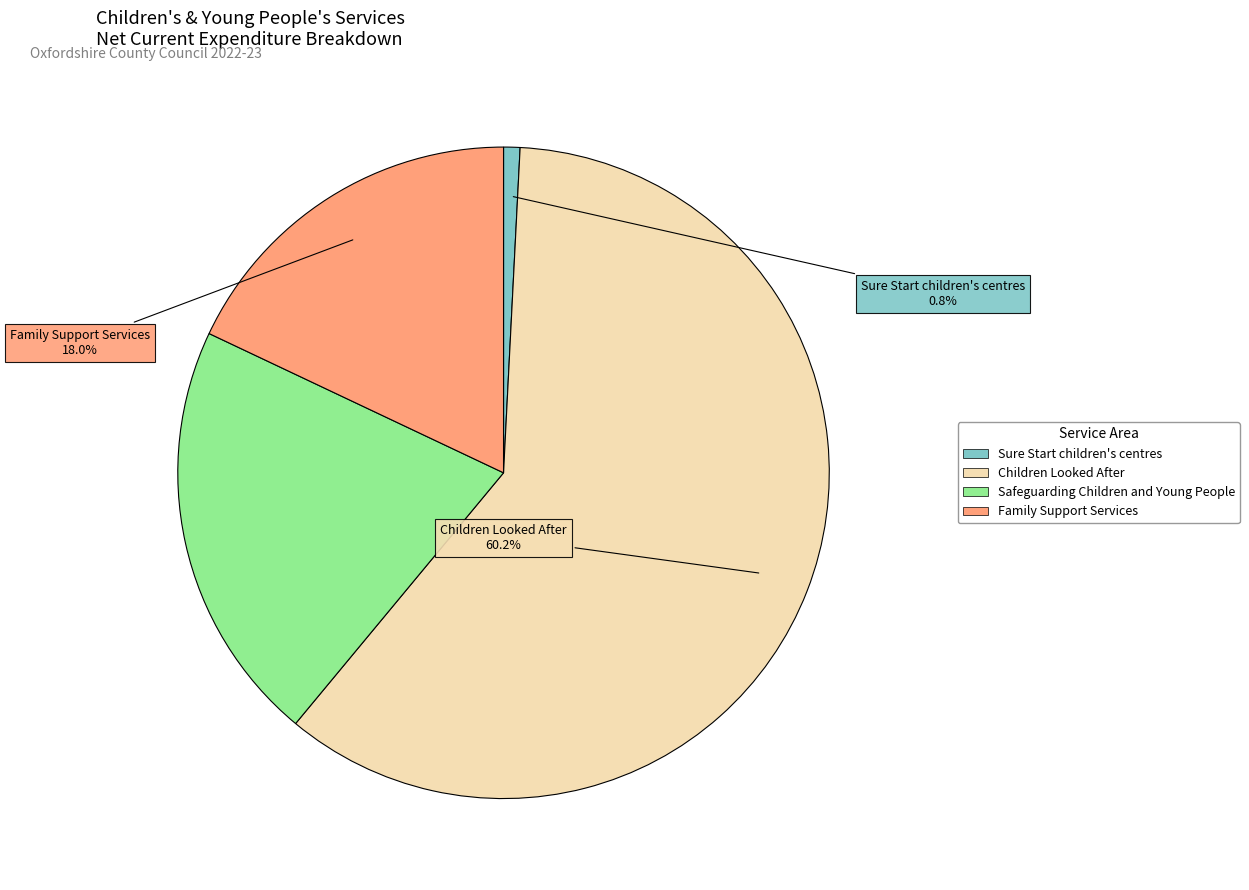

Does any single category account for the majority?

Yes